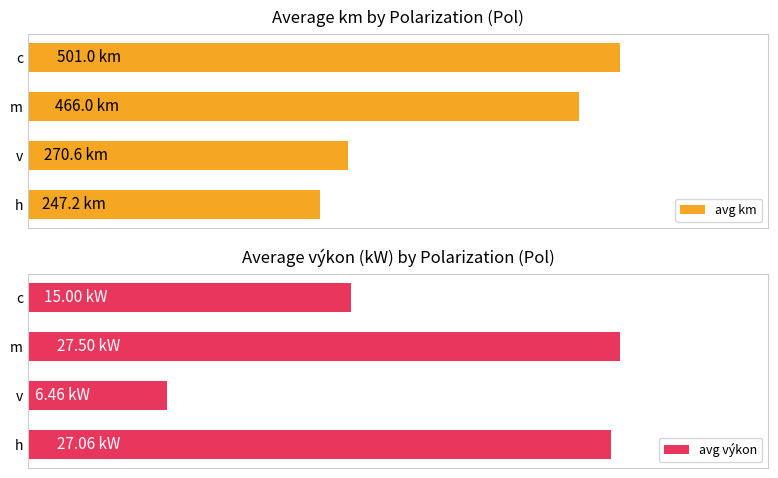

Rank the categories by avg km value from lowest to highest.

h, v, m, c